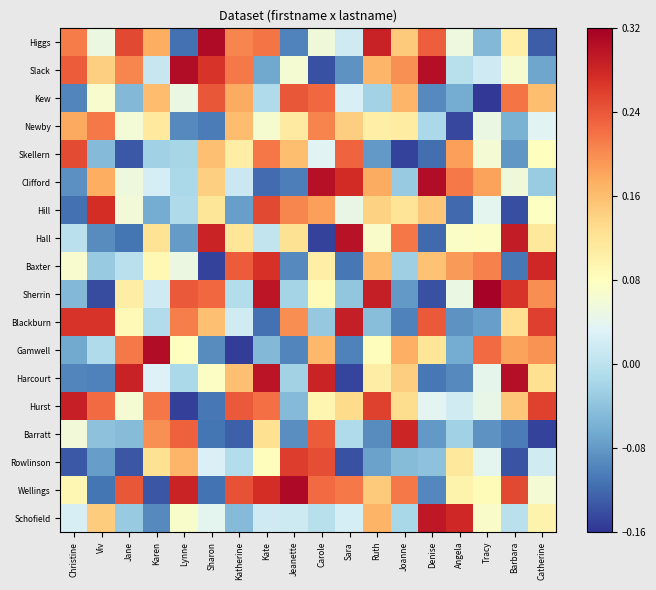

Reading right to left, what are all the values shown in this chart?

Higgs: Catherine=-0.1	Barbara=0.1	Tracy=-0.1	Angela=0.1	Denise=0.2	Joanne=0.1	Ruth=0.3	Sara=0.0	Carole=0.1	Jeanette=-0.1	Kate=0.2	Katherine=0.2	Sharon=0.3	Lynne=-0.1	Karen=0.2	Jane=0.3	Viv=0.1	Christine=0.2
Slack: Catherine=-0.1	Barbara=0.1	Tracy=0.0	Angela=-0.0	Denise=0.3	Joanne=0.2	Ruth=0.2	Sara=-0.1	Carole=-0.1	Jeanette=0.1	Kate=-0.1	Katherine=0.2	Sharon=0.3	Lynne=0.3	Karen=0.0	Jane=0.2	Viv=0.1	Christine=0.2
Kew: Catherine=0.2	Barbara=0.2	Tracy=-0.2	Angela=-0.1	Denise=-0.1	Joanne=0.2	Ruth=-0.0	Sara=0.0	Carole=0.2	Jeanette=0.2	Kate=-0.0	Katherine=0.2	Sharon=0.2	Lynne=0.0	Karen=0.2	Jane=-0.1	Viv=0.1	Christine=-0.1
Newby: Catherine=0.0	Barbara=-0.1	Tracy=0.0	Angela=-0.1	Denise=-0.0	Joanne=0.1	Ruth=0.1	Sara=0.1	Carole=0.2	Jeanette=0.1	Kate=0.1	Katherine=0.2	Sharon=-0.1	Lynne=-0.1	Karen=0.1	Jane=0.1	Viv=0.2	Christine=0.2
Skellern: Catherine=0.1	Barbara=-0.1	Tracy=0.1	Angela=0.2	Denise=-0.1	Joanne=-0.1	Ruth=-0.1	Sara=0.2	Carole=0.0	Jeanette=0.2	Kate=0.2	Katherine=0.1	Sharon=0.2	Lynne=-0.0	Karen=-0.0	Jane=-0.1	Viv=-0.0	Christine=0.2
Clifford: Catherine=-0.0	Barbara=0.1	Tracy=0.2	Angela=0.2	Denise=0.3	Joanne=-0.0	Ruth=0.2	Sara=0.3	Carole=0.3	Jeanette=-0.1	Kate=-0.1	Katherine=0.0	Sharon=0.1	Lynne=-0.0	Karen=0.0	Jane=0.1	Viv=0.2	Christine=-0.1
Hill: Catherine=0.1	Barbara=-0.1	Tracy=0.0	Angela=-0.1	Denise=0.2	Joanne=0.1	Ruth=0.1	Sara=0.0	Carole=0.2	Jeanette=0.2	Kate=0.3	Katherine=-0.1	Sharon=0.1	Lynne=-0.0	Karen=-0.1	Jane=0.1	Viv=0.3	Christine=-0.1
Hall: Catherine=0.1	Barbara=0.3	Tracy=0.1	Angela=0.1	Denise=-0.1	Joanne=0.2	Ruth=0.1	Sara=0.3	Carole=-0.1	Jeanette=0.1	Kate=0.0	Katherine=0.1	Sharon=0.3	Lynne=-0.1	Karen=0.1	Jane=-0.1	Viv=-0.1	Christine=-0.0
Baxter: Catherine=0.3	Barbara=-0.1	Tracy=0.2	Angela=0.2	Denise=0.2	Joanne=-0.0	Ruth=0.2	Sara=-0.1	Carole=0.1	Jeanette=-0.1	Kate=0.3	Katherine=0.2	Sharon=-0.1	Lynne=0.1	Karen=0.1	Jane=-0.0	Viv=-0.0	Christine=0.1
Sherrin: Catherine=0.2	Barbara=0.3	Tracy=0.3	Angela=0.0	Denise=-0.1	Joanne=-0.1	Ruth=0.3	Sara=-0.0	Carole=0.1	Jeanette=-0.0	Kate=0.3	Katherine=-0.0	Sharon=0.2	Lynne=0.2	Karen=0.0	Jane=0.1	Viv=-0.1	Christine=-0.0
Blackburn: Catherine=0.3	Barbara=0.1	Tracy=-0.1	Angela=-0.1	Denise=0.2	Joanne=-0.1	Ruth=-0.0	Sara=0.3	Carole=-0.0	Jeanette=0.2	Kate=-0.1	Katherine=0.0	Sharon=0.2	Lynne=0.2	Karen=-0.0	Jane=0.1	Viv=0.3	Christine=0.3
Gamwell: Catherine=0.2	Barbara=0.2	Tracy=0.2	Angela=-0.1	Denise=0.1	Joanne=0.2	Ruth=0.1	Sara=-0.1	Carole=0.2	Jeanette=-0.1	Kate=-0.0	Katherine=-0.2	Sharon=-0.1	Lynne=0.1	Karen=0.3	Jane=0.2	Viv=-0.0	Christine=-0.1
Harcourt: Catherine=0.1	Barbara=0.3	Tracy=0.0	Angela=-0.1	Denise=-0.1	Joanne=0.1	Ruth=0.1	Sara=-0.1	Carole=0.3	Jeanette=-0.0	Kate=0.3	Katherine=0.2	Sharon=0.1	Lynne=-0.0	Karen=0.0	Jane=0.3	Viv=-0.1	Christine=-0.1
Hurst: Catherine=0.3	Barbara=0.2	Tracy=0.0	Angela=0.0	Denise=0.0	Joanne=0.1	Ruth=0.3	Sara=0.1	Carole=0.1	Jeanette=-0.0	Kate=0.2	Katherine=0.2	Sharon=-0.1	Lynne=-0.2	Karen=0.2	Jane=0.1	Viv=0.2	Christine=0.3
Barratt: Catherine=-0.1	Barbara=-0.1	Tracy=-0.1	Angela=-0.0	Denise=-0.1	Joanne=0.3	Ruth=-0.1	Sara=-0.0	Carole=0.2	Jeanette=-0.1	Kate=0.1	Katherine=-0.1	Sharon=-0.1	Lynne=0.2	Karen=0.2	Jane=-0.0	Viv=-0.0	Christine=0.1
Rowlinson: Catherine=0.0	Barbara=-0.1	Tracy=0.0	Angela=0.1	Denise=-0.0	Joanne=-0.0	Ruth=-0.1	Sara=-0.1	Carole=0.2	Jeanette=0.3	Kate=0.1	Katherine=-0.0	Sharon=0.0	Lynne=0.2	Karen=0.1	Jane=-0.1	Viv=-0.1	Christine=-0.1
Wellings: Catherine=0.1	Barbara=0.3	Tracy=0.1	Angela=0.1	Denise=-0.1	Joanne=0.2	Ruth=0.1	Sara=0.2	Carole=0.2	Jeanette=0.3	Kate=0.3	Katherine=0.2	Sharon=-0.1	Lynne=0.3	Karen=-0.1	Jane=0.2	Viv=-0.1	Christine=0.1
Schofield: Catherine=0.1	Barbara=-0.0	Tracy=0.1	Angela=0.3	Denise=0.3	Joanne=-0.0	Ruth=0.2	Sara=0.0	Carole=-0.0	Jeanette=0.0	Kate=0.0	Katherine=-0.0	Sharon=0.0	Lynne=0.1	Karen=-0.1	Jane=-0.0	Viv=0.1	Christine=0.0